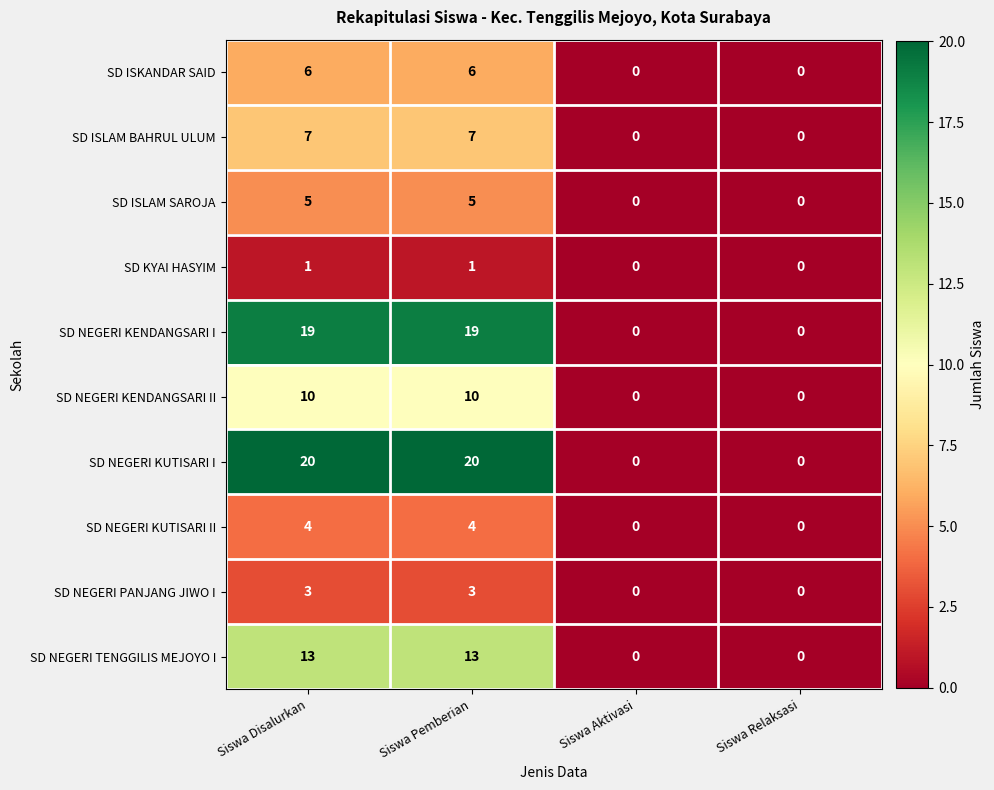

Which series has the largest range (max minus min)?

SD NEGERI KUTISARI I